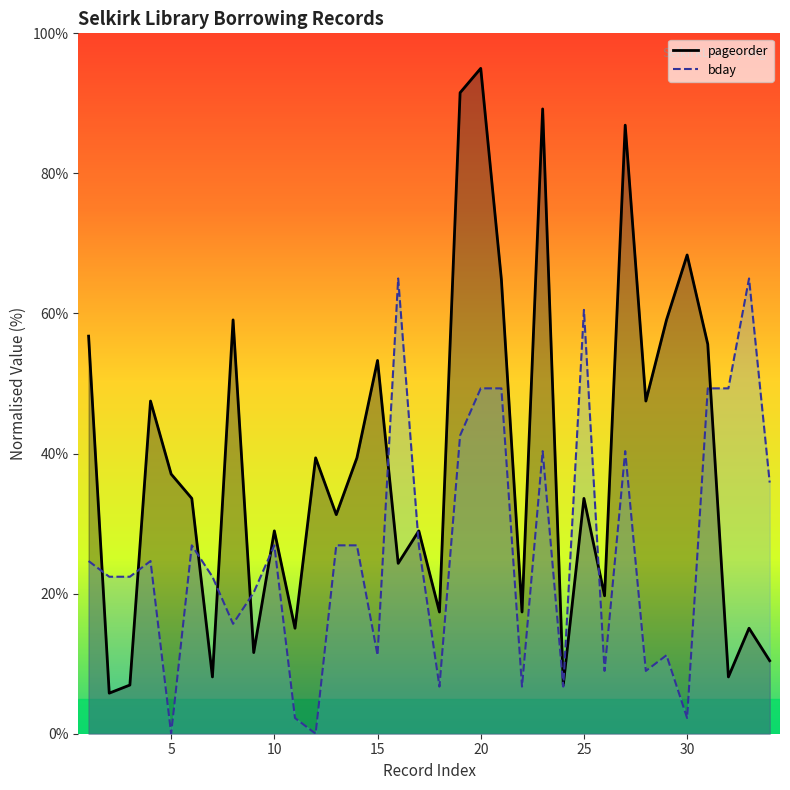

Rank the series at 31 from lowest to highest value.

bday, pageorder